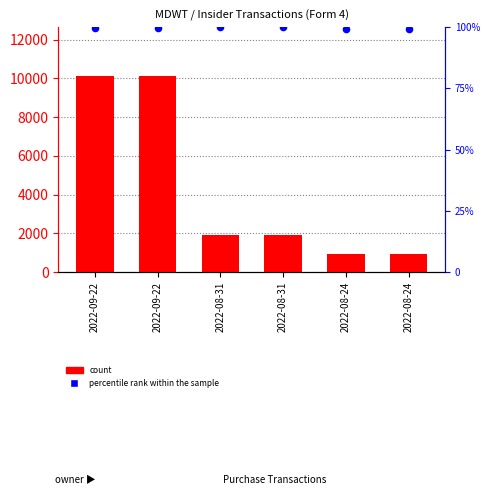

What are all the series names shown in the legend?

count, percentile rank within the sample